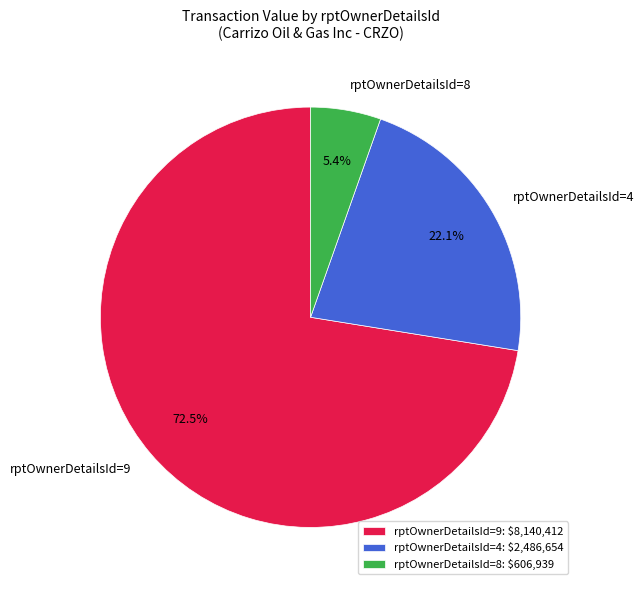

Is there a majority slice in this chart?

Yes